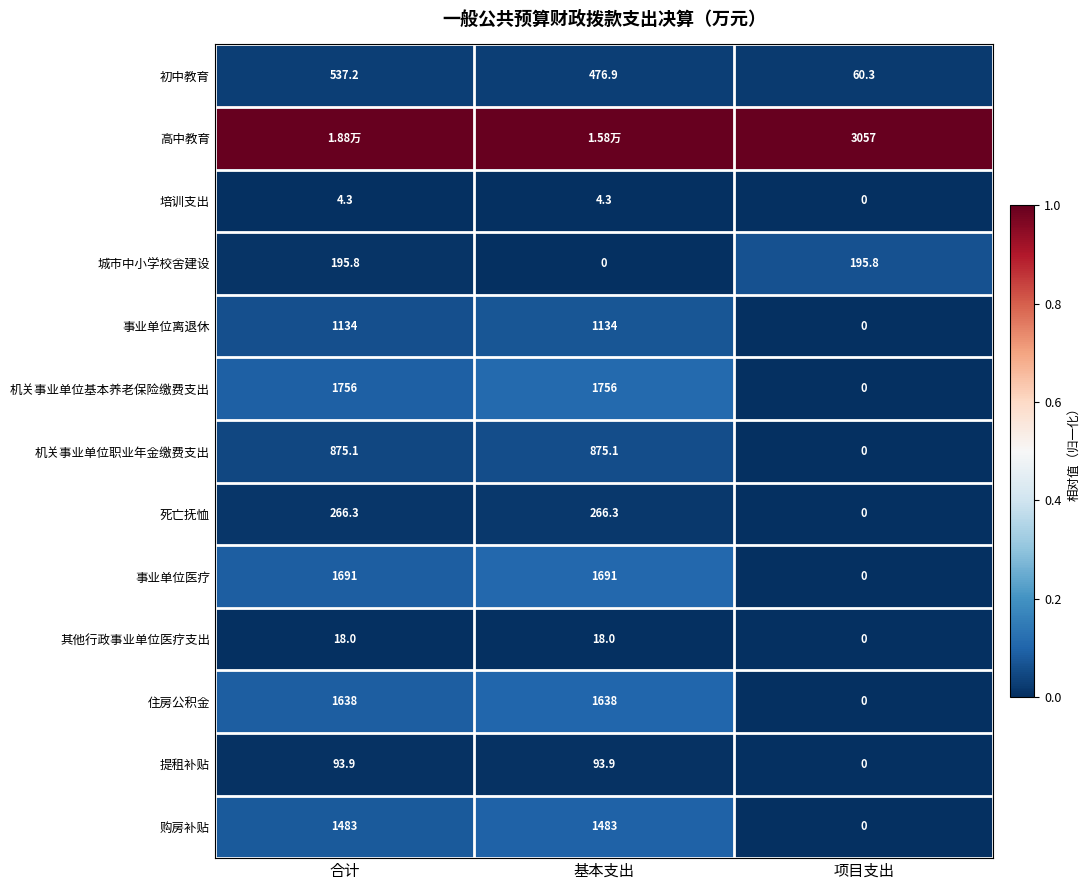

At which label is 城市中小学校舍建设 closest to 97?

基本支出